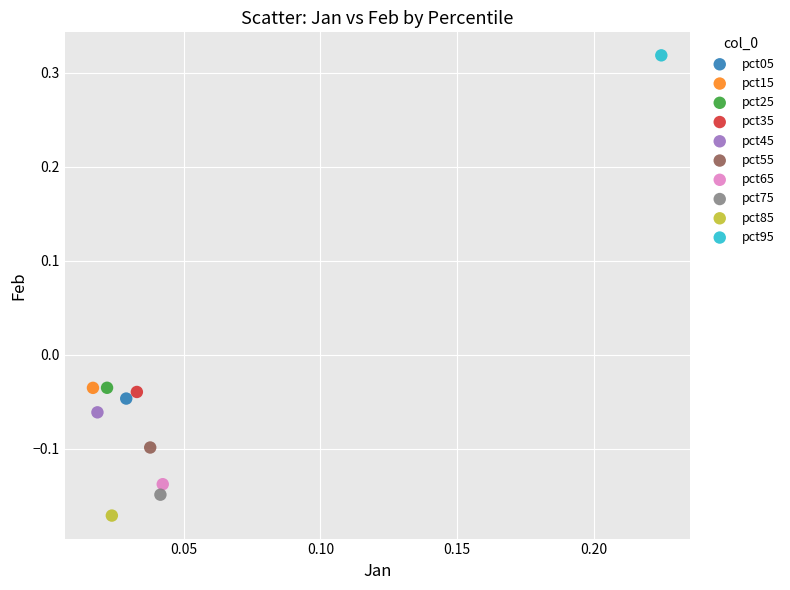

What are all the series names shown in the legend?

pct05, pct15, pct25, pct35, pct45, pct55, pct65, pct75, pct85, pct95